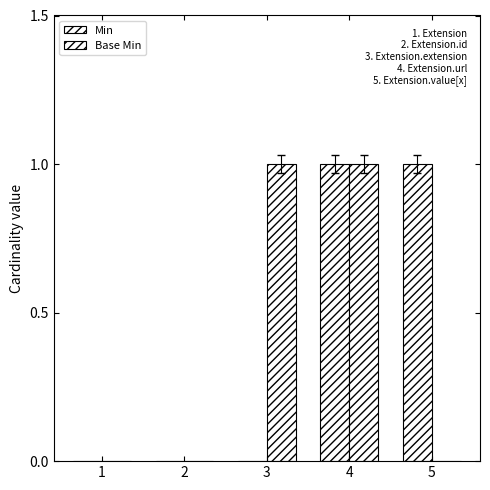

How many distinct data groups are displayed?

2